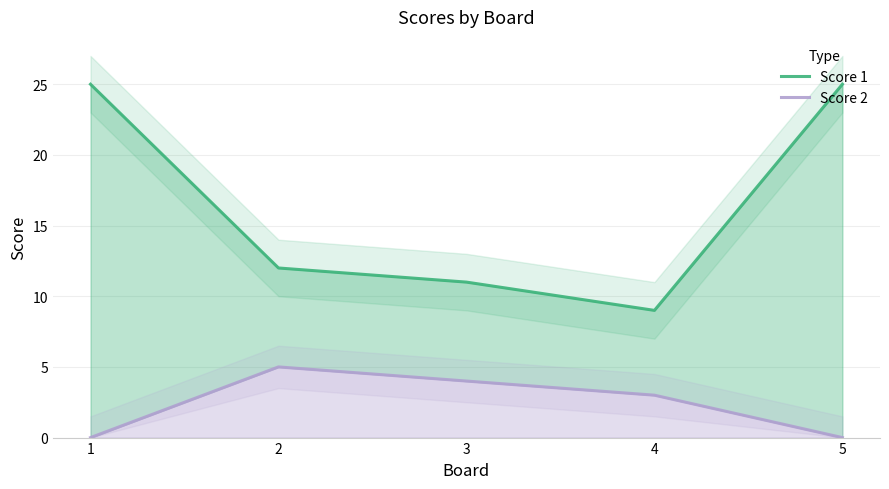

How many values in Score 2 are above zero?

3